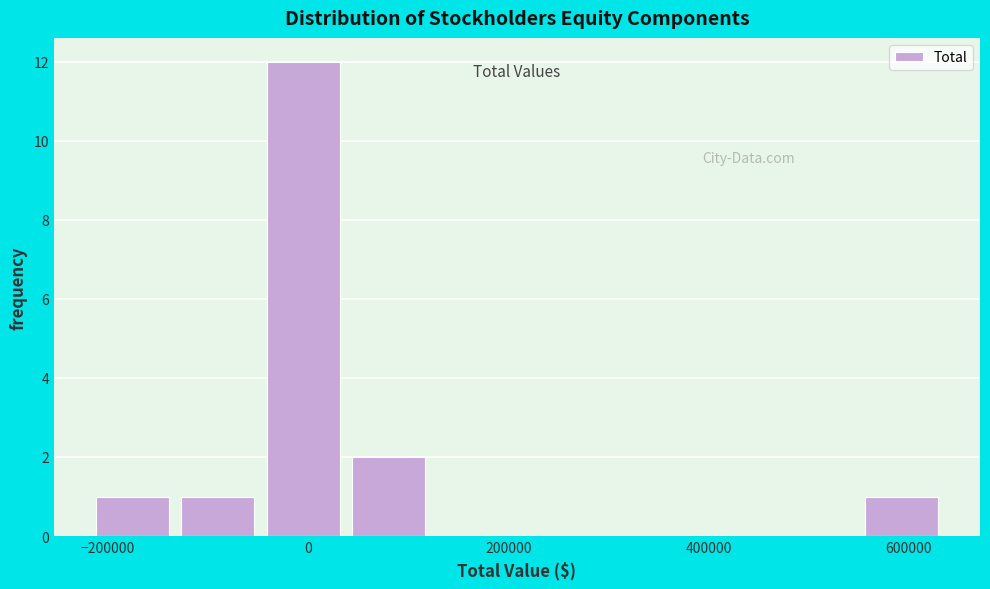

Reading left to right, list every bar in this chart as the range it spans on the x-axis followed by its height. Neither the bar edges nor the heights are printed on the chart, so give them approximately, as read against the axes.

-220000 to -140000: 1
-140000 to -40000: 1
-40000 to 40000: 12
40000 to 120000: 2
120000 to 200000: 0
200000 to 300000: 0
300000 to 380000: 0
380000 to 460000: 0
460000 to 560000: 0
560000 to 640000: 1